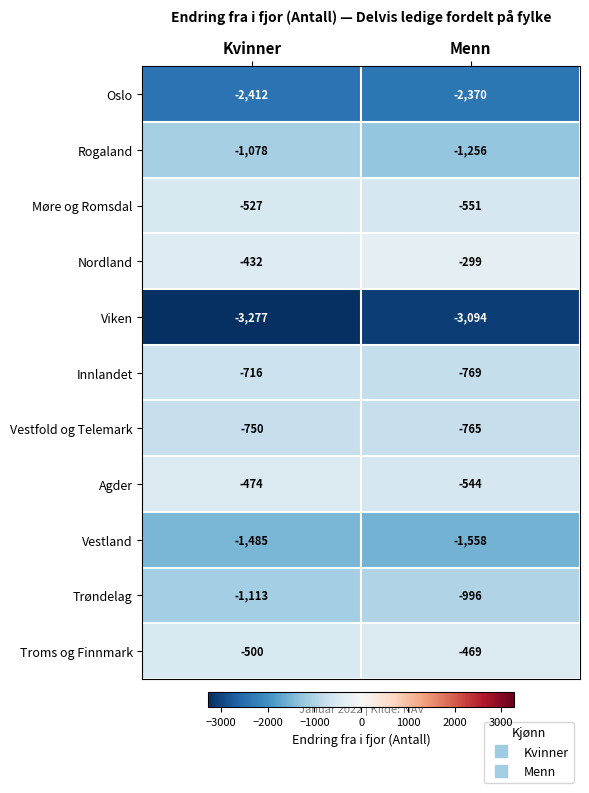

List the series in order of their peak value, highest first.

Nordland, Troms og Finnmark, Agder, Møre og Romsdal, Innlandet, Vestfold og Telemark, Trøndelag, Rogaland, Vestland, Oslo, Viken